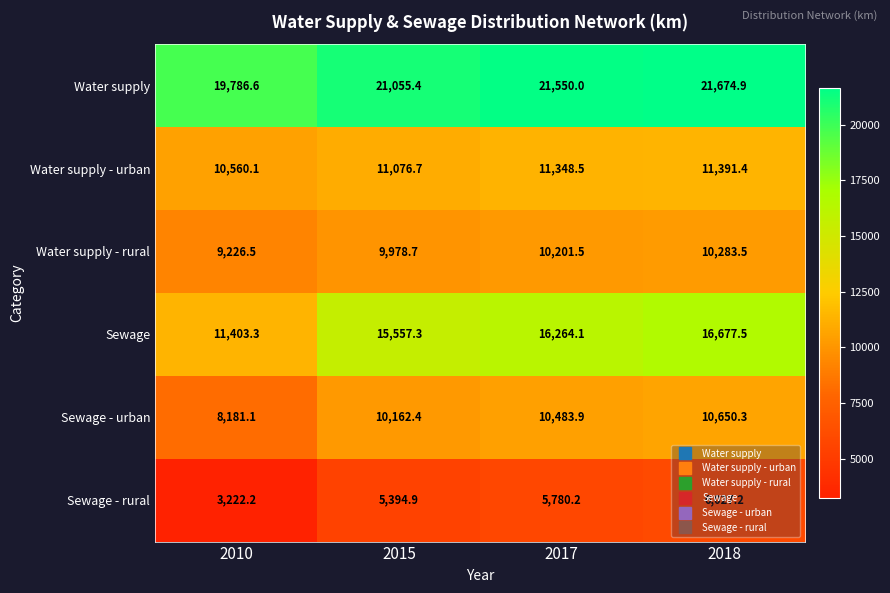

List the series in order of their peak value, lowest first.

Sewage - rural, Water supply - rural, Sewage - urban, Water supply - urban, Sewage, Water supply